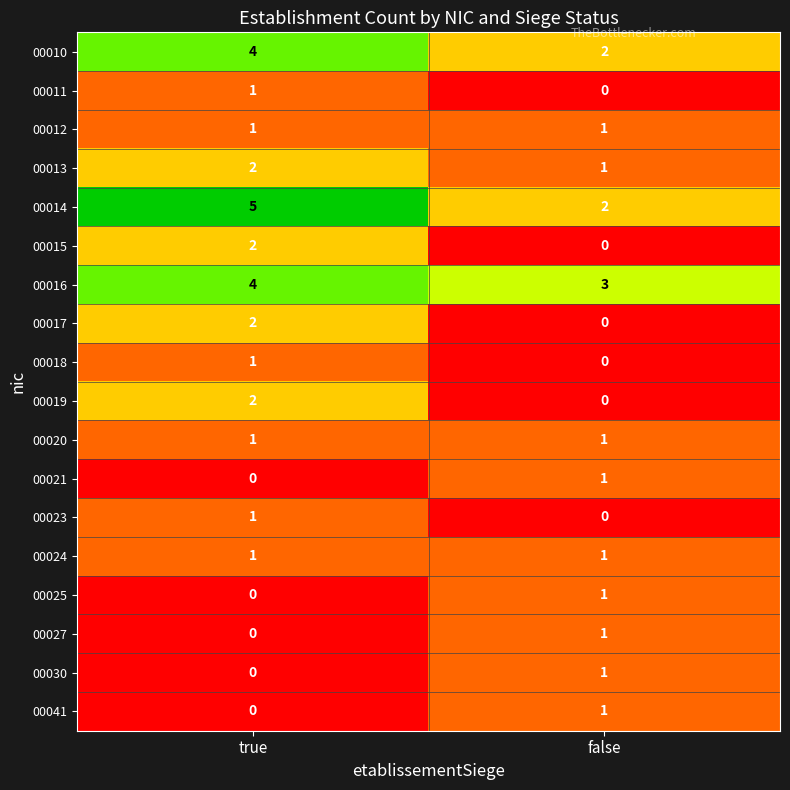

Which label corresponds to the largest value in the chart?

true